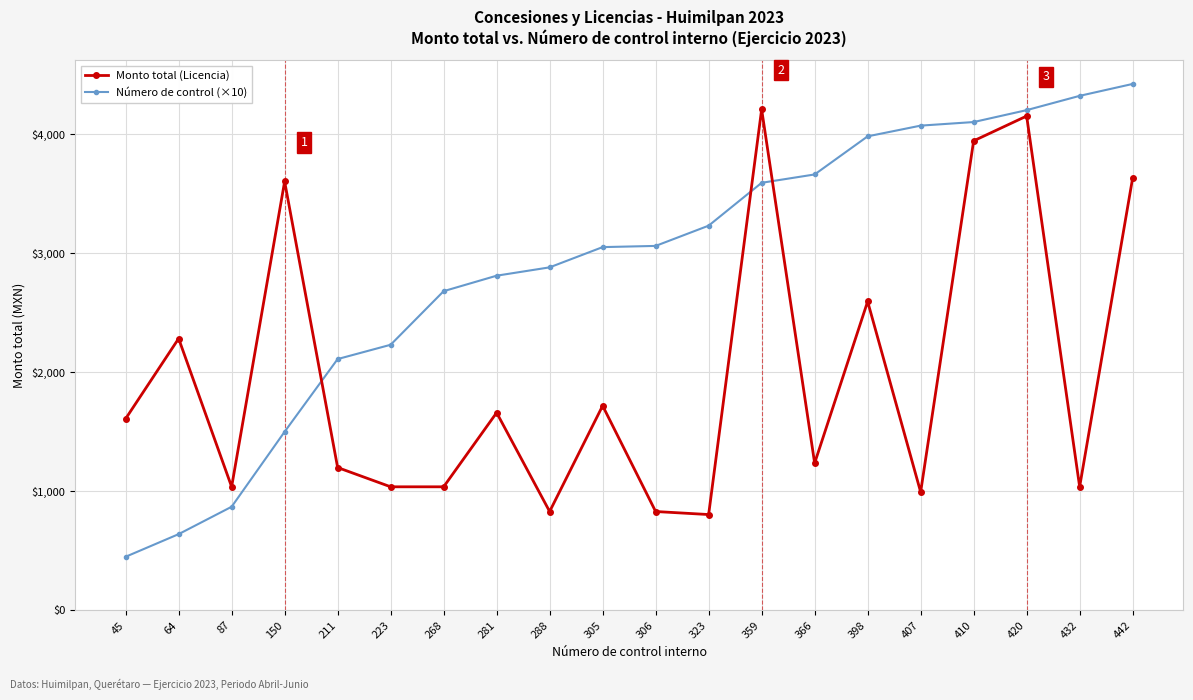

How many distinct data groups are displayed?

2